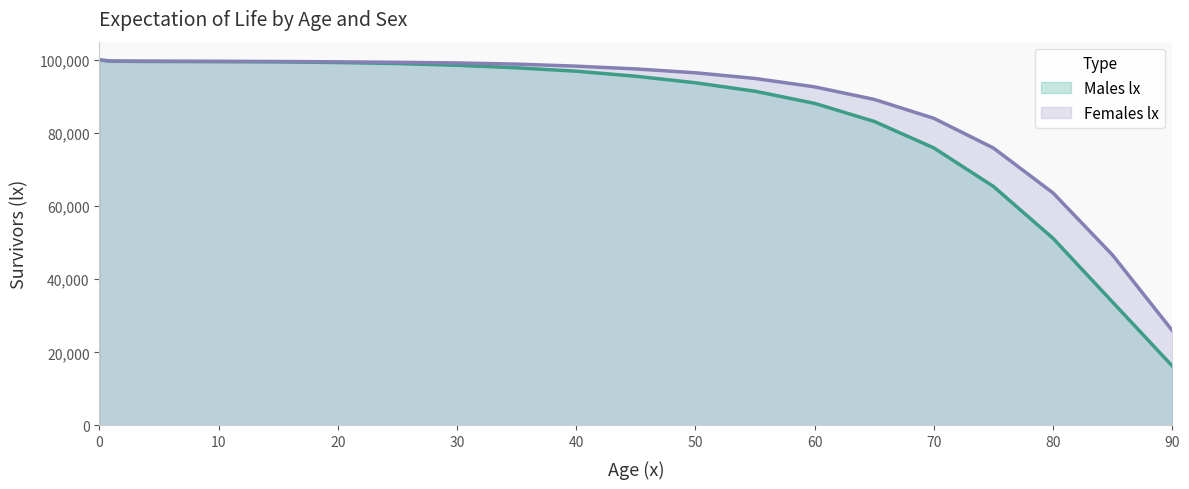

What is the difference between the maximum and second lowest values in the Males lx series?

66266.4